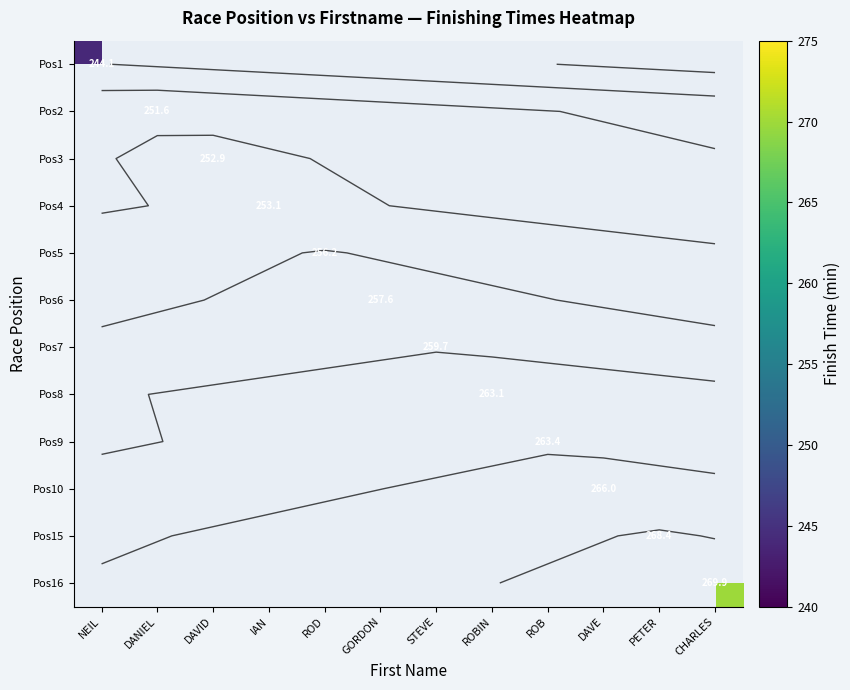

Which has a higher value, GORDON or IAN?

IAN